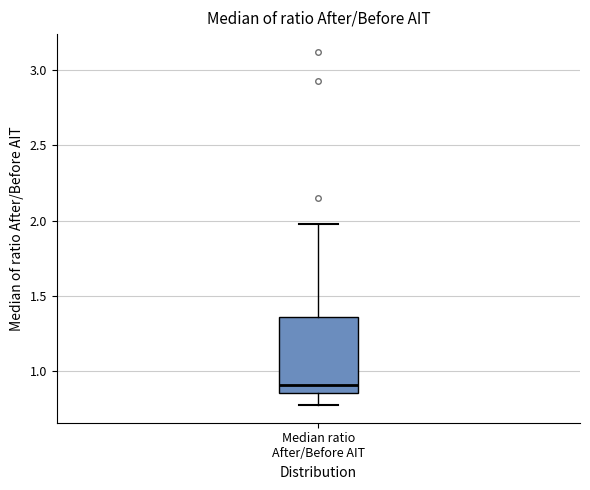

Read this box plot against the y-axis: the position of the median line, the range covered by the box, and the ends of both whiskers. The values are not printed on the chart, so give them approximately, as read against the axis.

median 0.90, box 0.85 to 1.35, whiskers 0.75 to 2.00